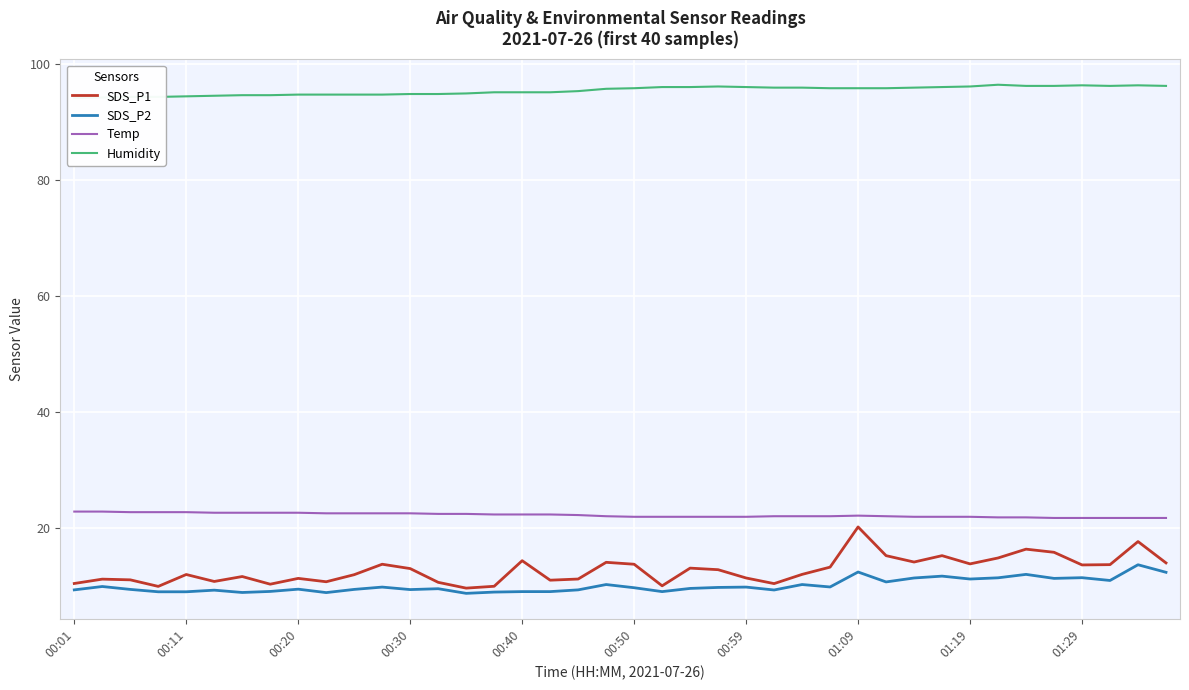

What is the highest value of the SDS_P2 series?

13.7